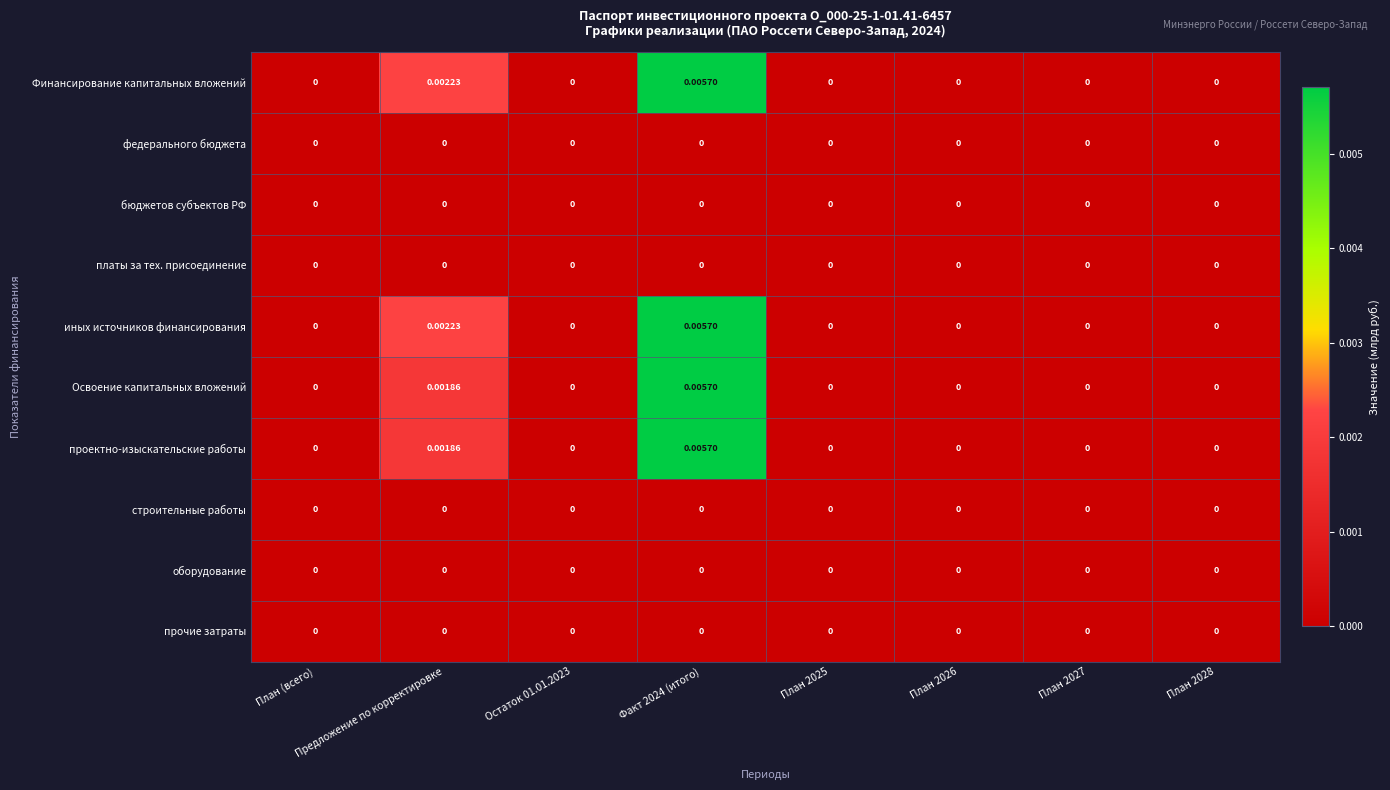

Is the value of иных источников финансирования at План 2026 greater than the value of Финансирование капитальных вложений at Факт 2024 (итого)?

No